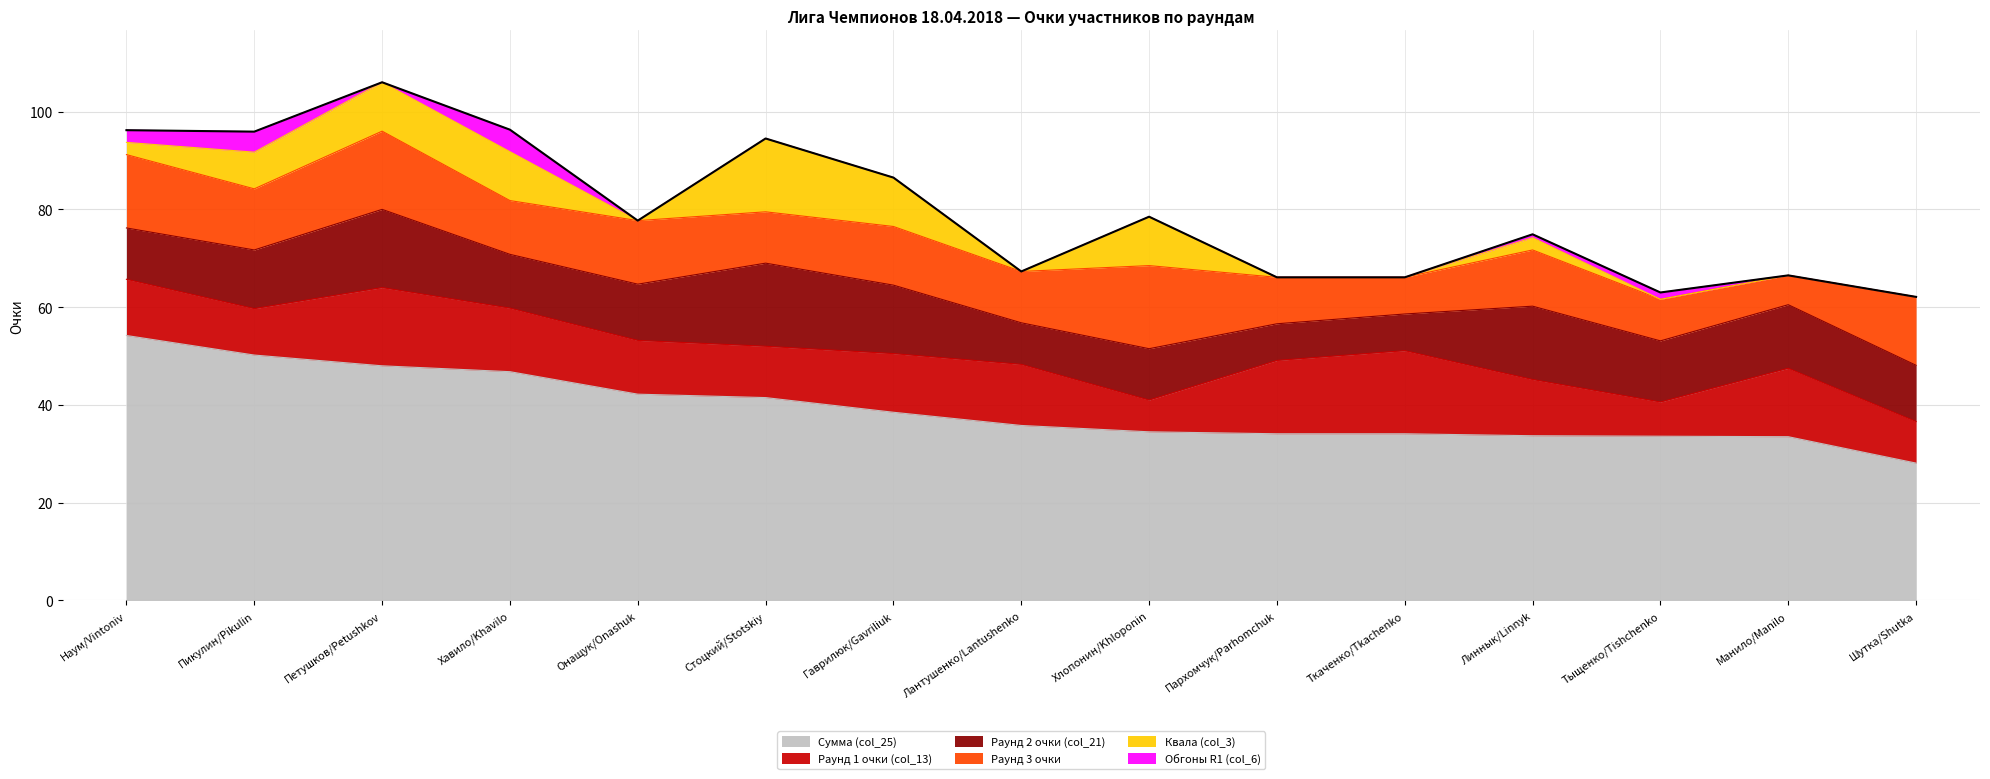

True or false: Сумма (col_25) has more than 2 interior local peaks.

False